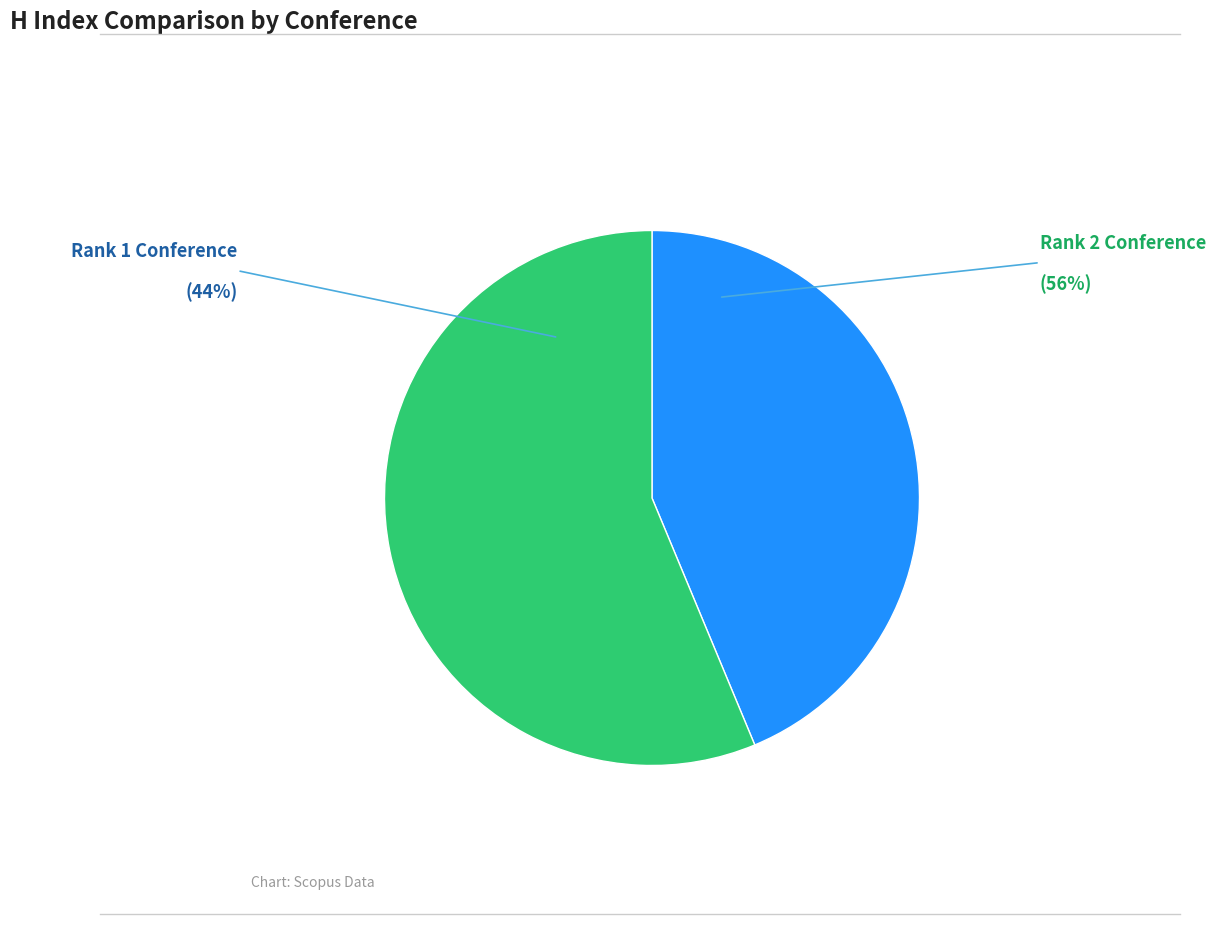

Is there a majority slice in this chart?

Yes